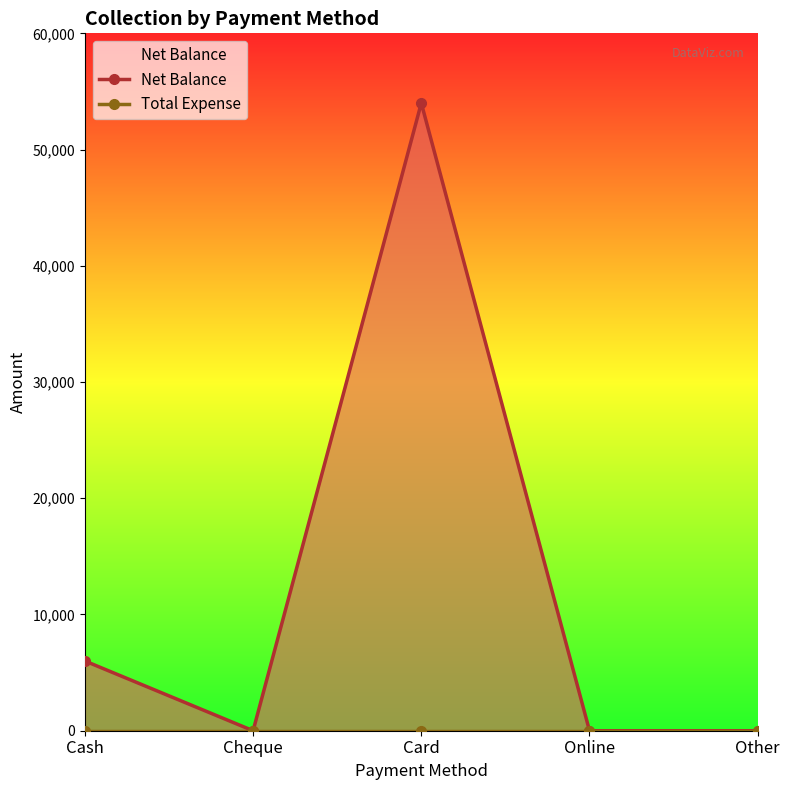

What is the difference between the second highest and minimum values in the Net Balance series?

6000